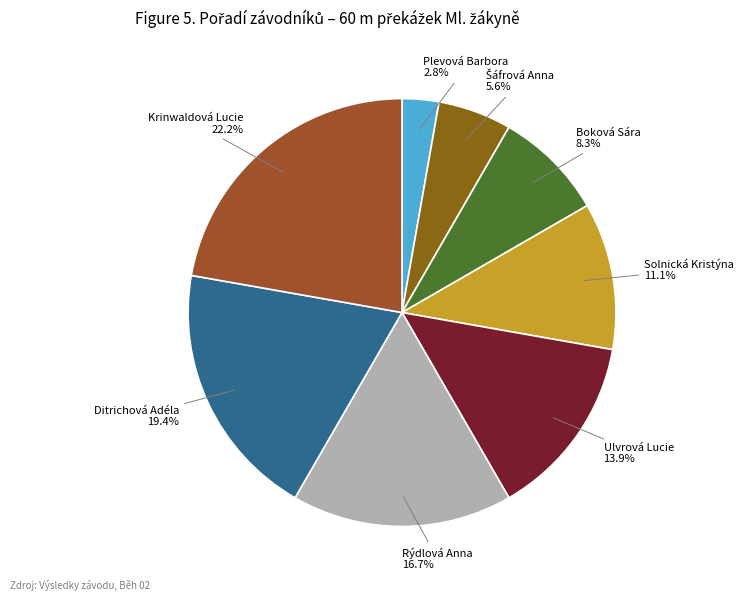

To the nearest percent, what is the difference between the Ulvrová Lucie and Rýdlová Anna slice percentages?

3%